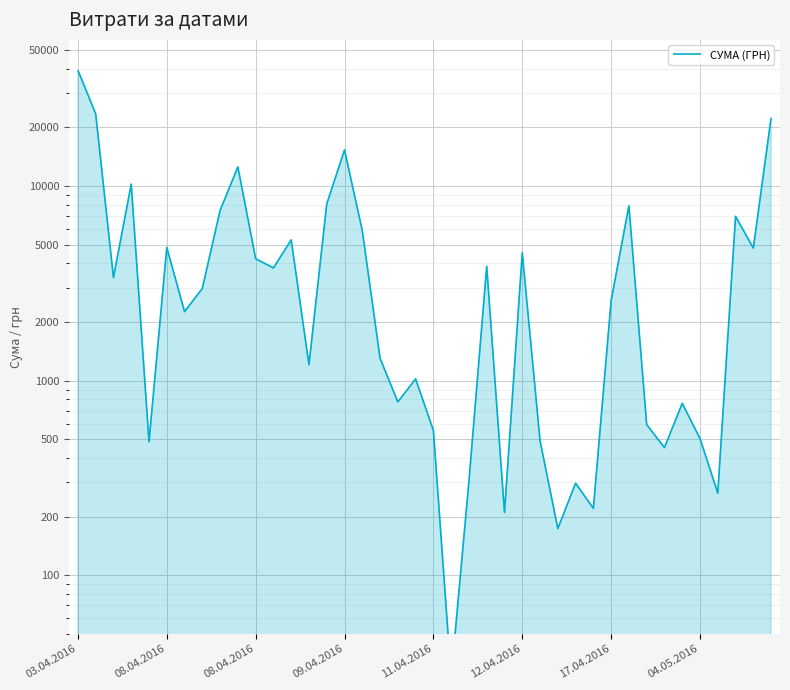

Reading left to right, extract all data points from this chart.

39389.0	23517.0	3387.1	10227.8	485.0	4834.7	2262.4	2977.8	7501.2	12538.2	4233.2	3794.9	5290.0	1207.4	8092.3	15349.6	5901.4	1301.2	777.6	1020.7	554.1	29.9	304.0	3863.5	210.0	4542.7	491.2	173.5	297.0	220.5	2578.0	7922.3	594.0	452.8	764.1	504.0	264.0	6988.9	4798.5	22441.2